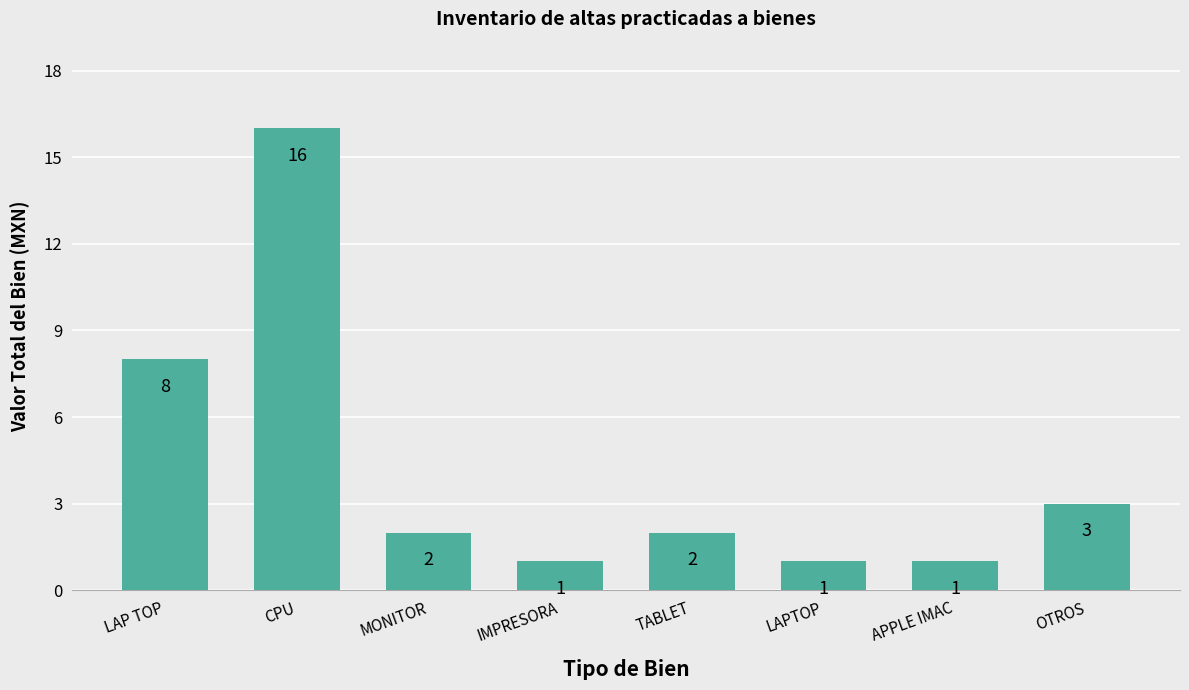

Which label corresponds to the largest value in the chart?

CPU